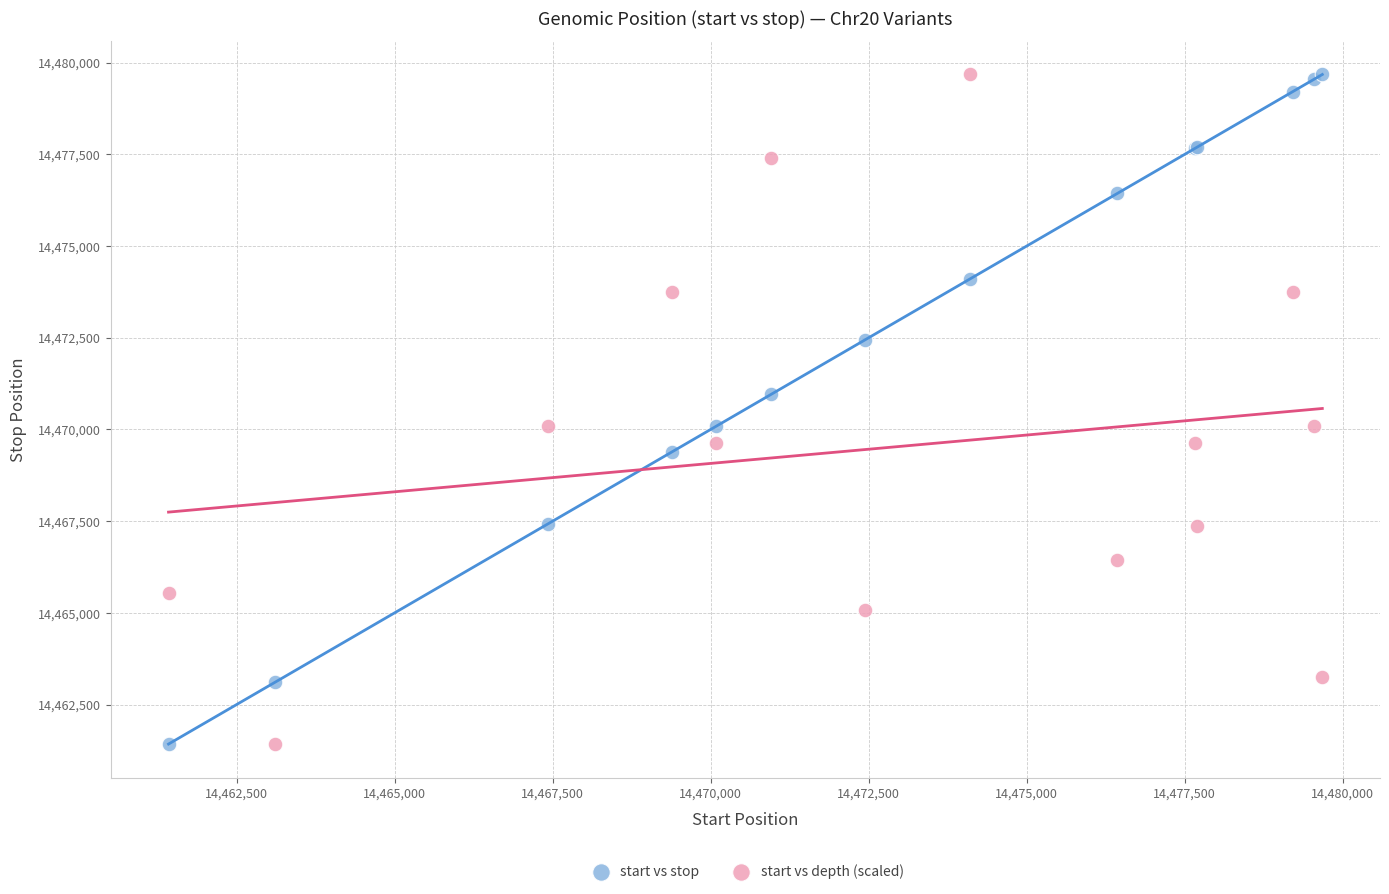

What is the X range (max minus min) for the scatter plot?

18252.0